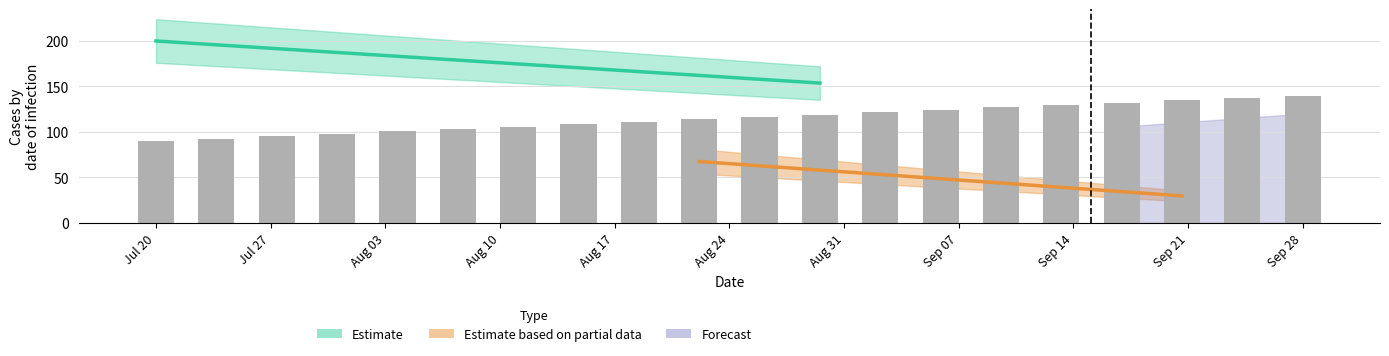

What is the average value?

115.0